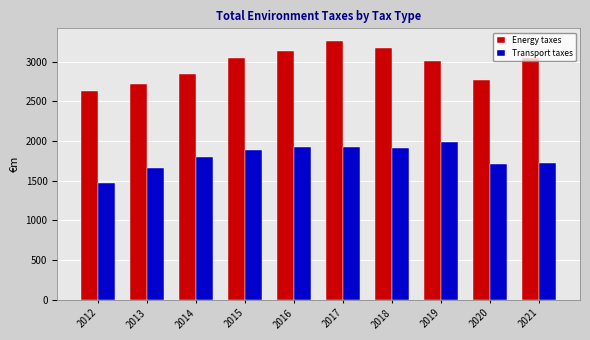

What is the minimum value shown in the chart?

1472.1